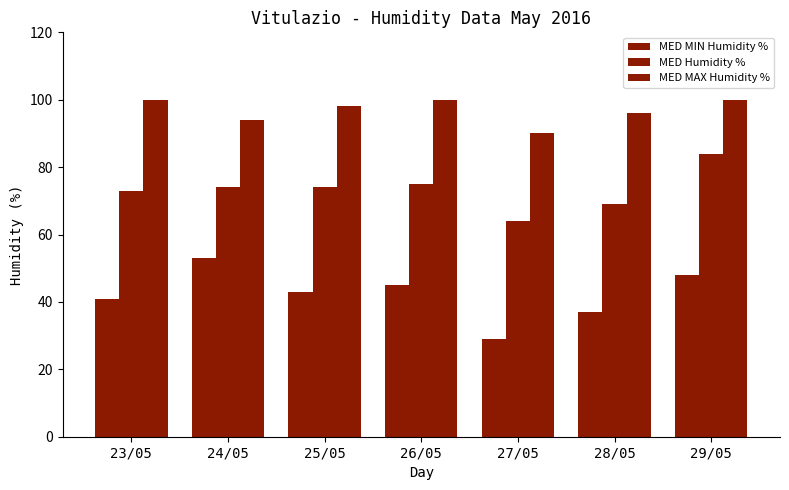

What is the greatest value displayed?

100